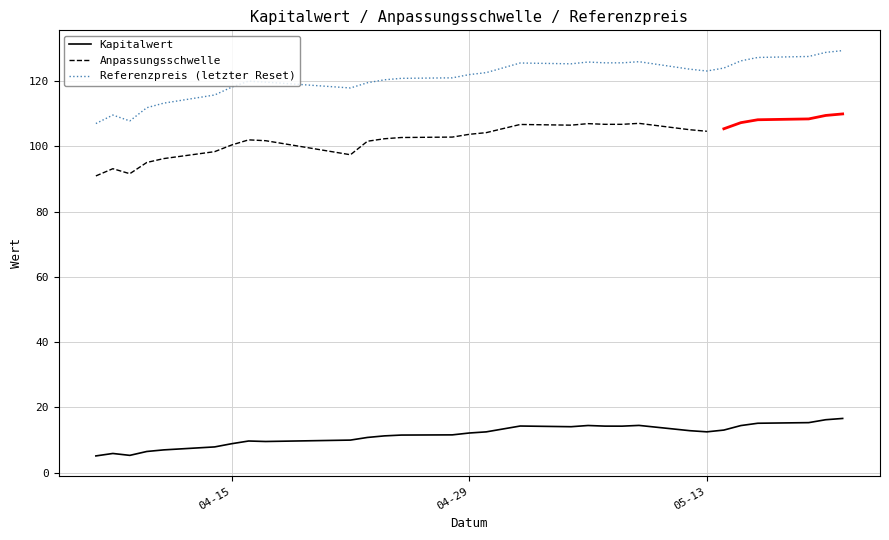

How many interior local valleys does the Anpassungsschwelle series have?

4